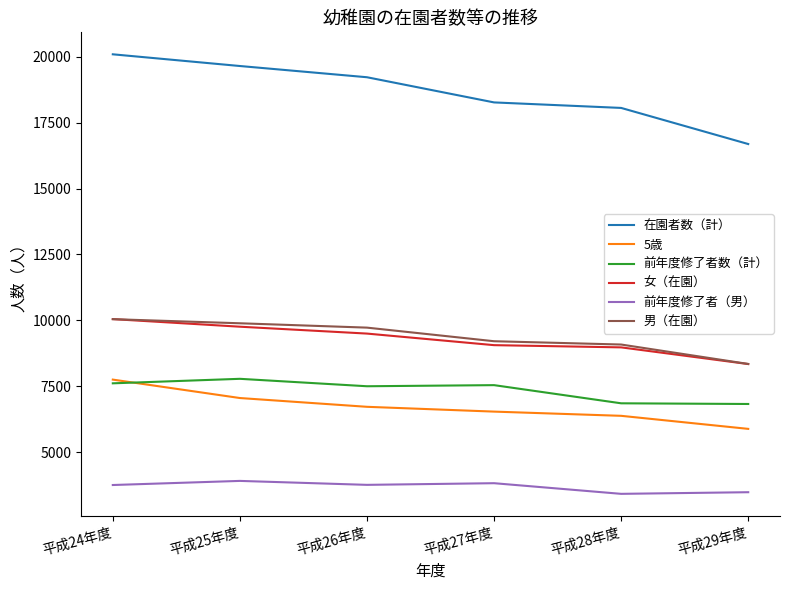

Which category has the highest value across all series?

平成24年度